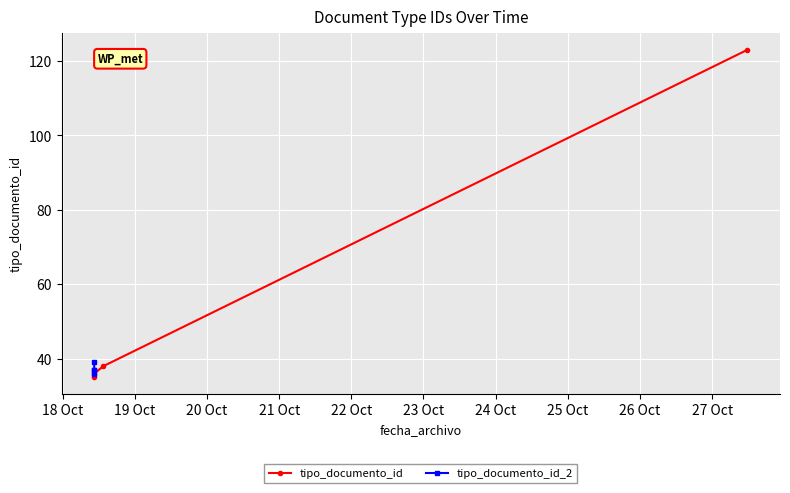

Which series has the largest total across all categories?

tipo_documento_id